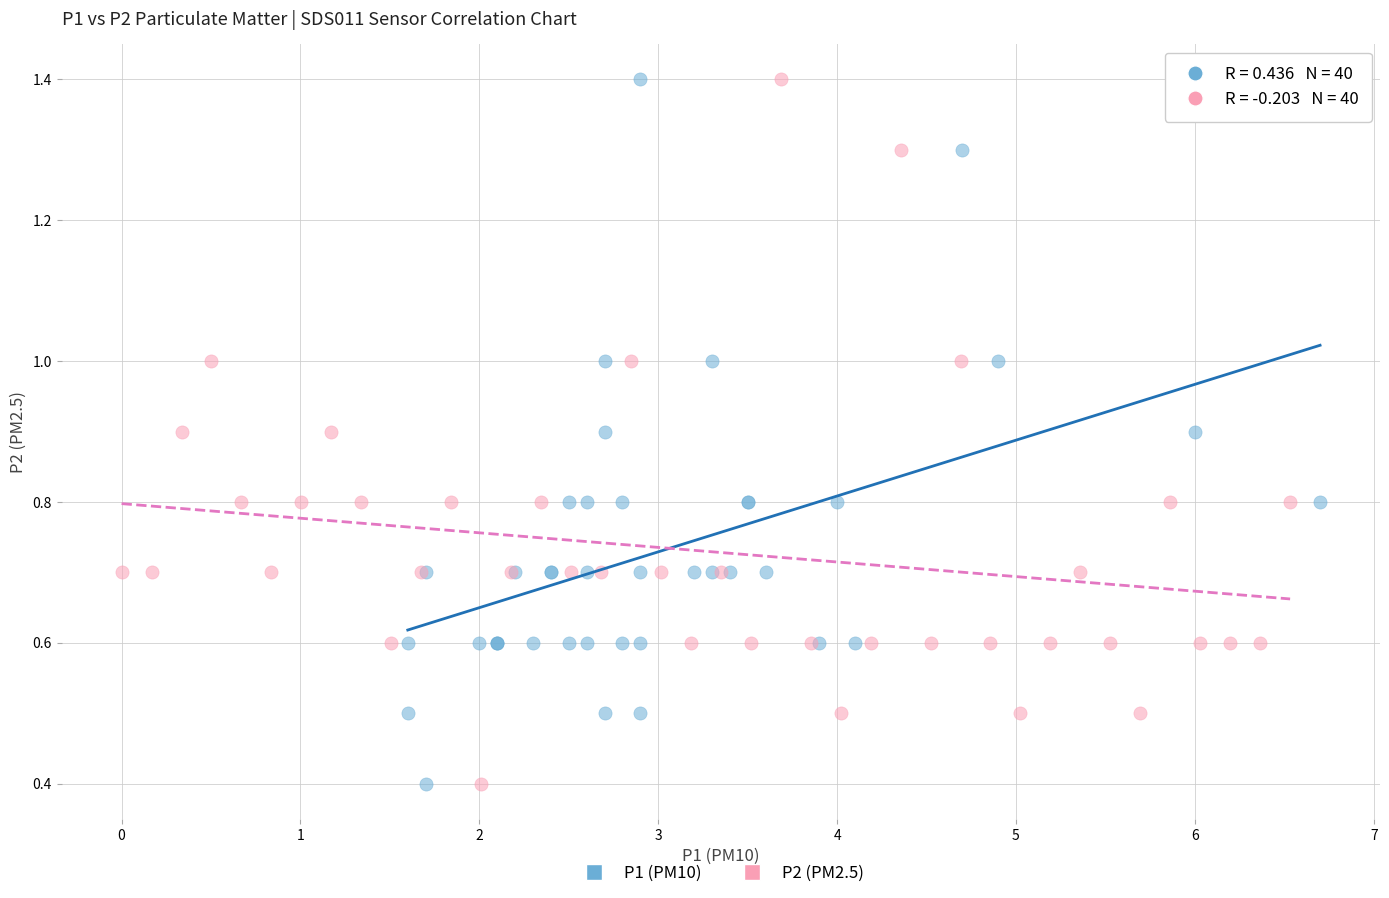

What are all the series names shown in the legend?

P1 (PM10), P2 (PM2.5)